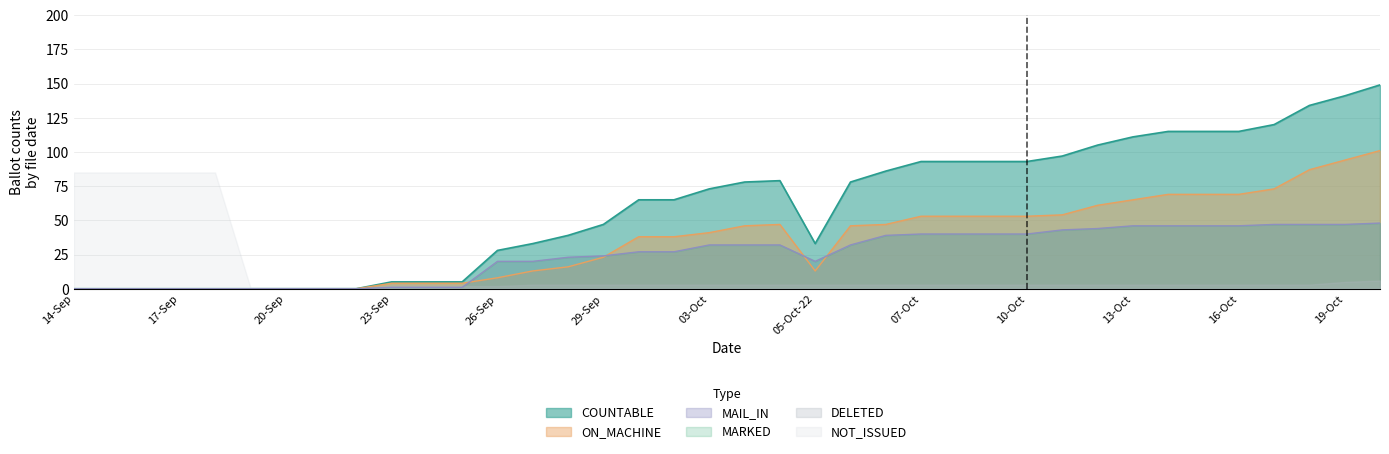

How many lines are shown in the chart?

6